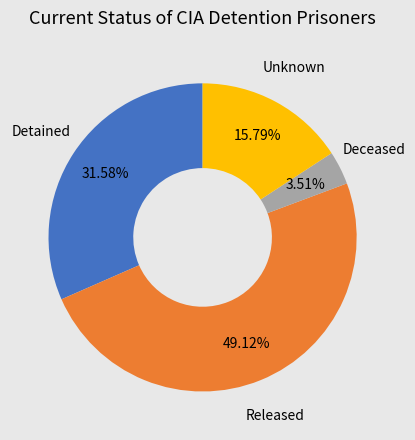

Is there any slice that represents more than half of the pie?

No